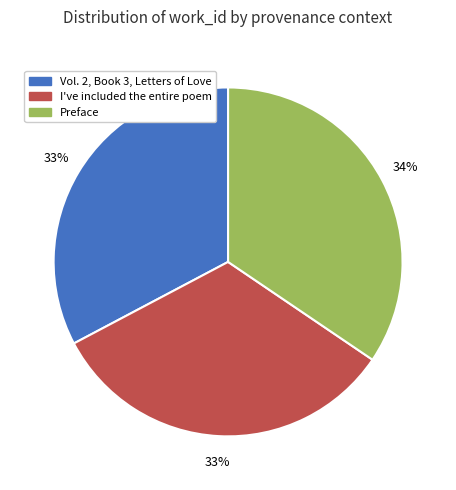

Combined, do Preface and I've included the entire poem account for over 50%?

Yes